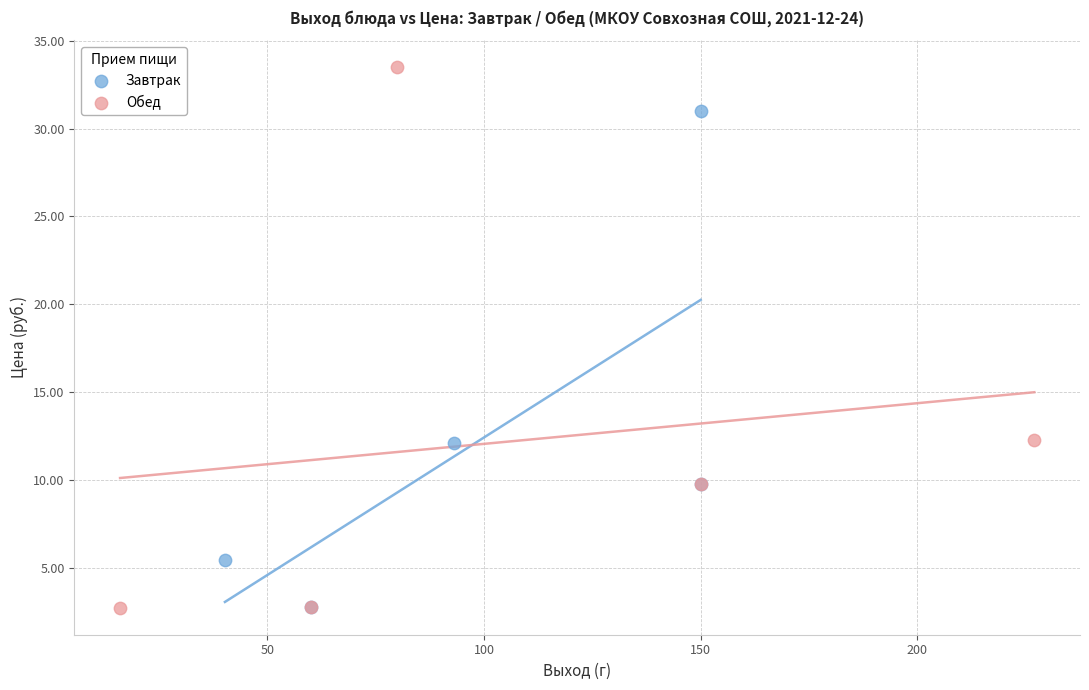

Which series has the widest spread of Y values?

Обед